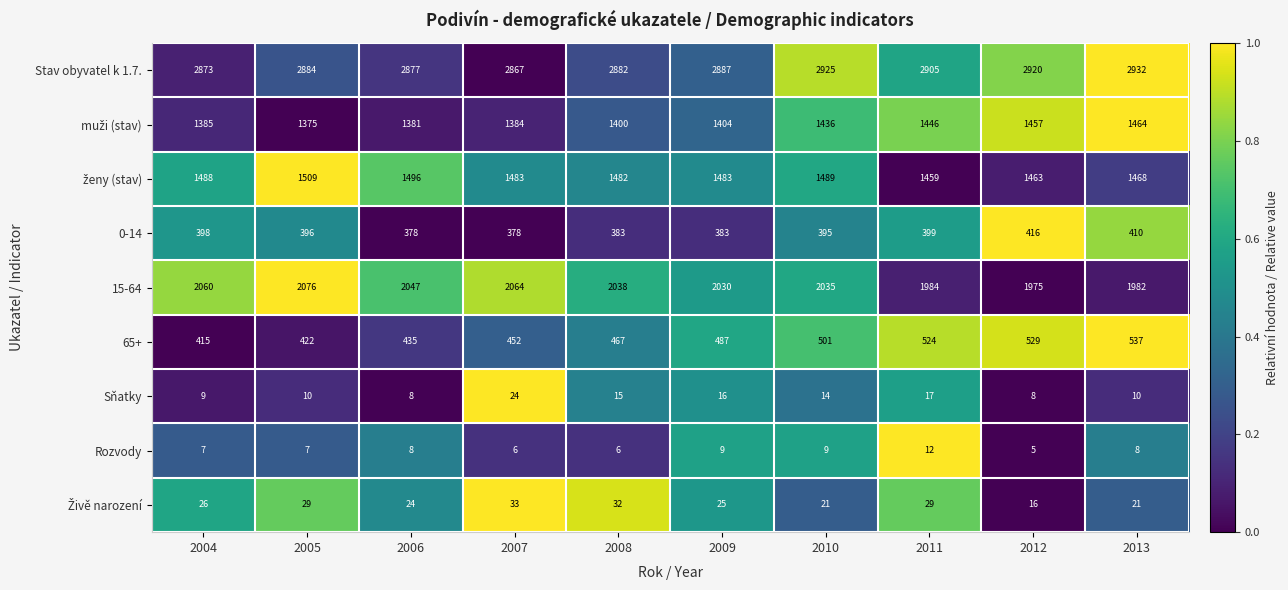

Which series changed the most between 2006 and 2011?

65+